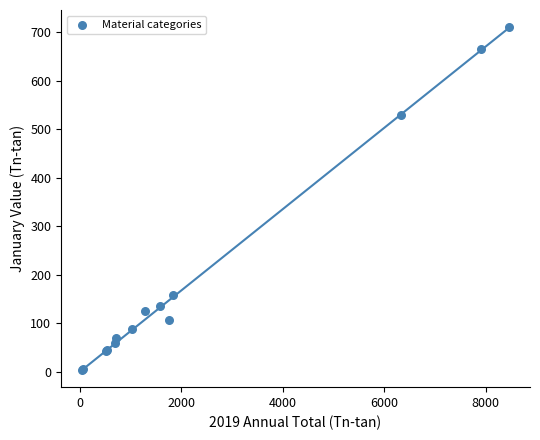

What Y value in the scatter plot is closest to 357?

530